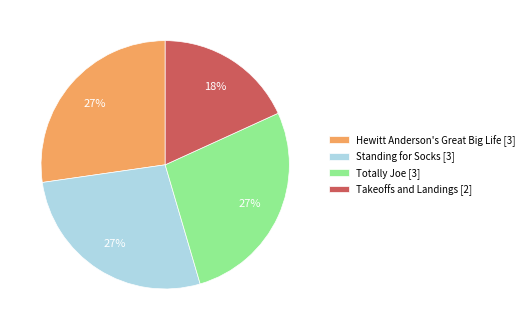

What percentage is the Takeoffs and Landings [2] slice, to the nearest percent?

18%